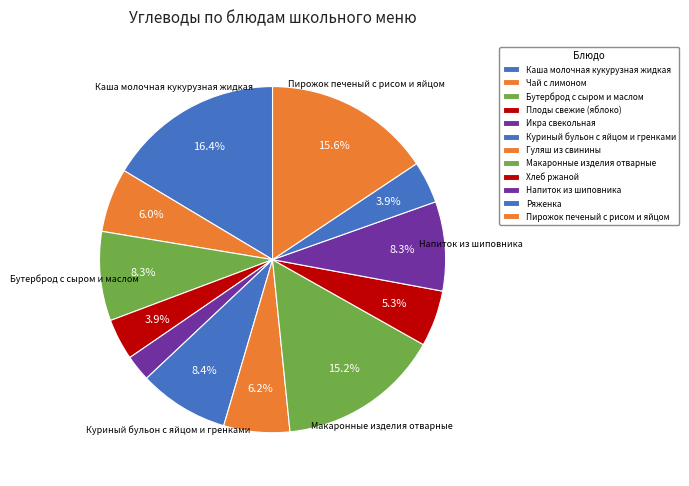

Between Макаронные изделия отварные and Ряженка, which is larger?

Макаронные изделия отварные